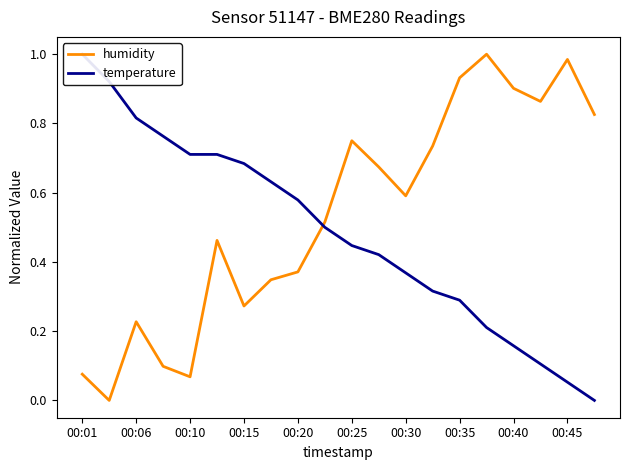

The value of humidity at 00:10 is 0.4. True or false?

False